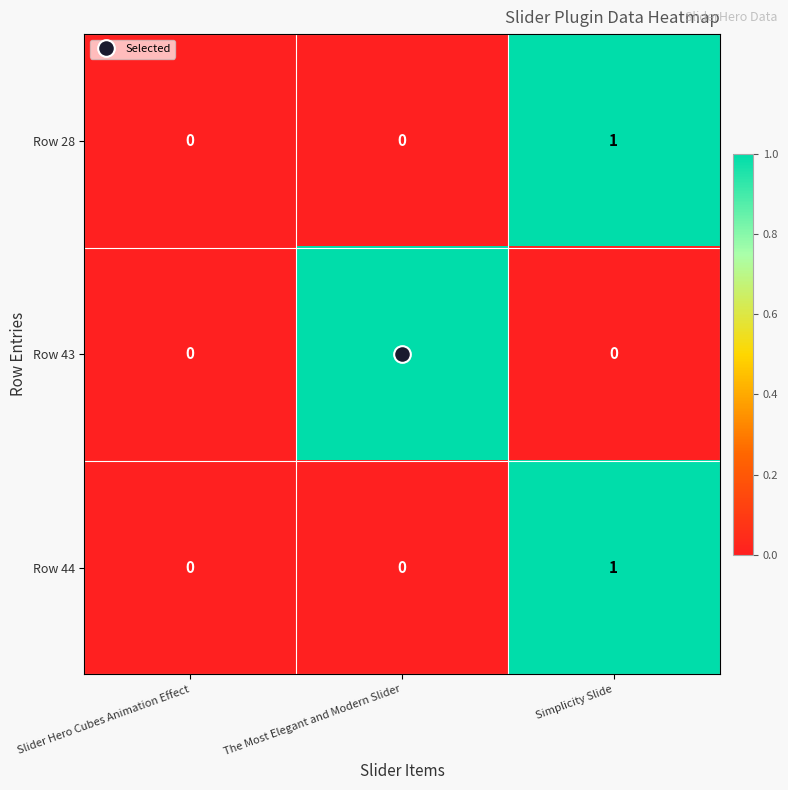

How many Row 44 values are between 0 and 1?

3